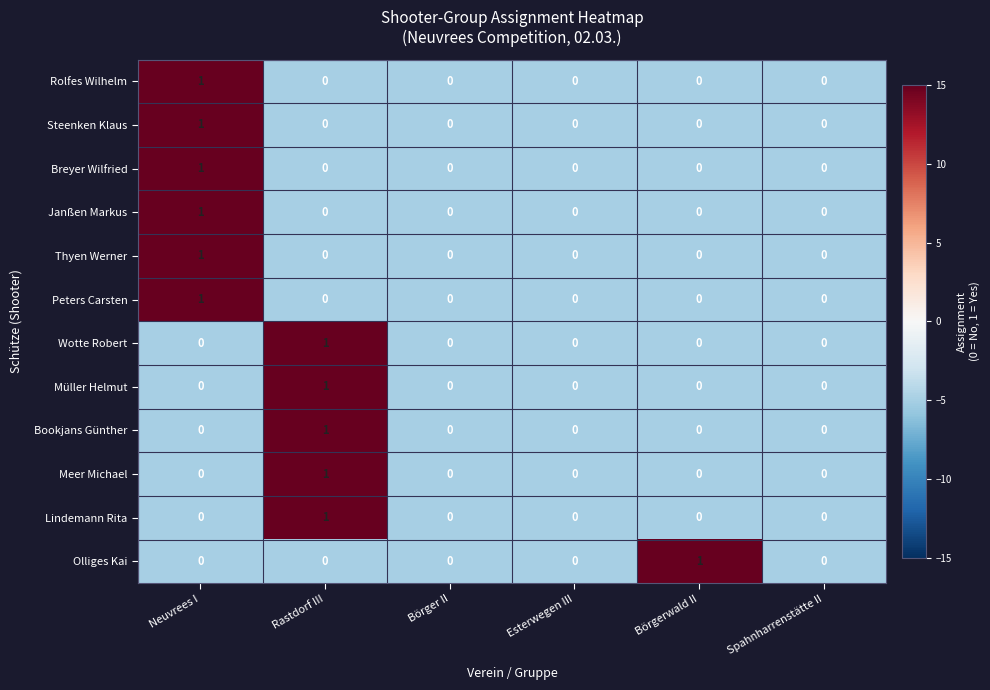

Is it true that Rolfes Wilhelm equals 1 at Spahnharrenstätte II?

False